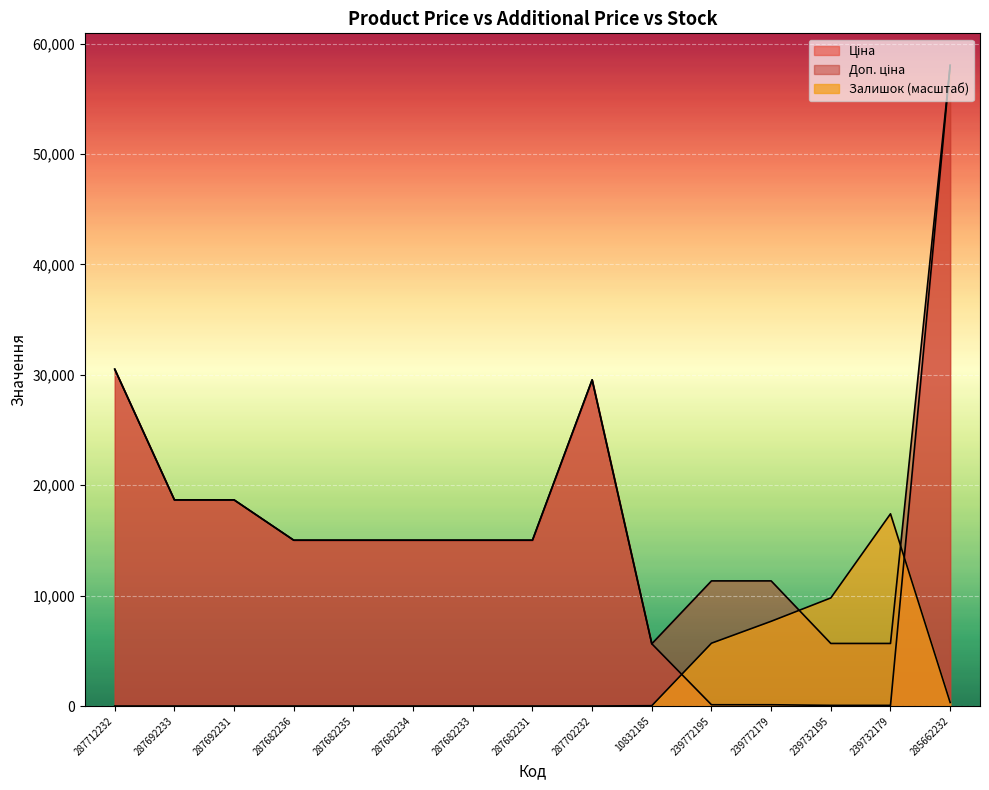

What is the label of the 11th point from the left?

239772195